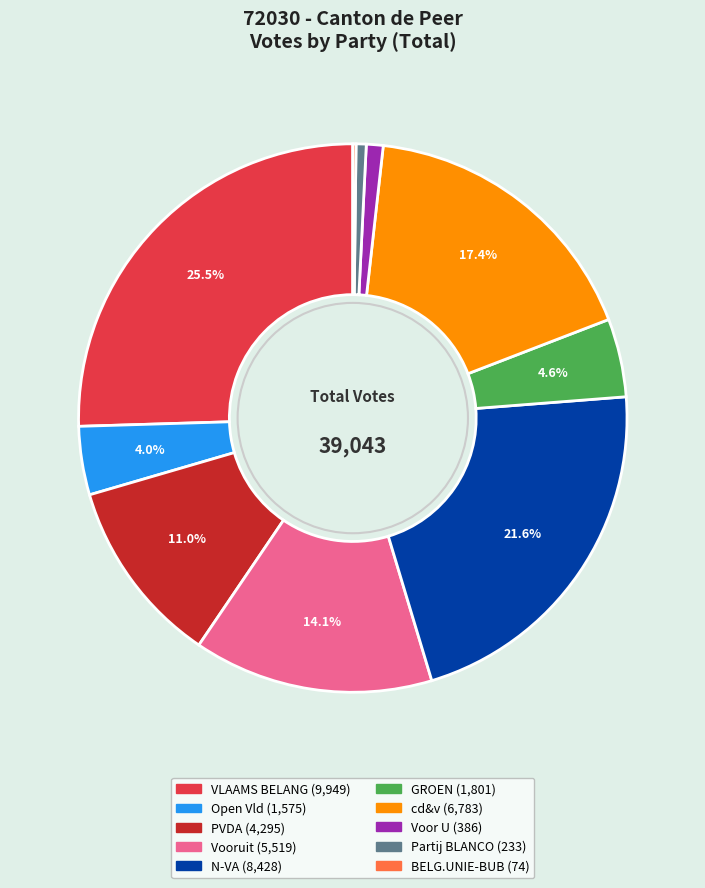

Between Open Vld and VLAAMS BELANG, which is larger?

VLAAMS BELANG